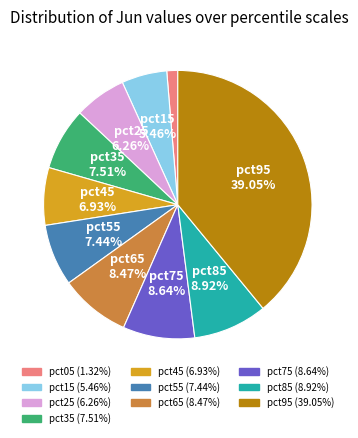

Do pct15 and pct75 together represent more than half of the pie?

No